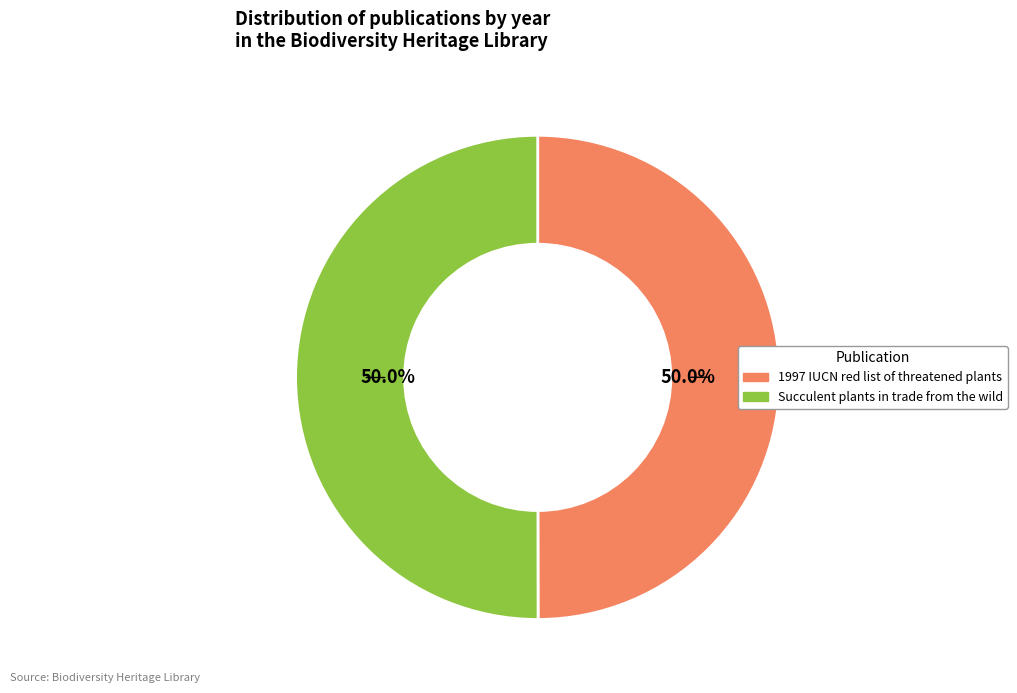

Combined, what portion of the pie is Succulent plants in trade from the wild and 1997 IUCN red list of threatened plants?

100.0%